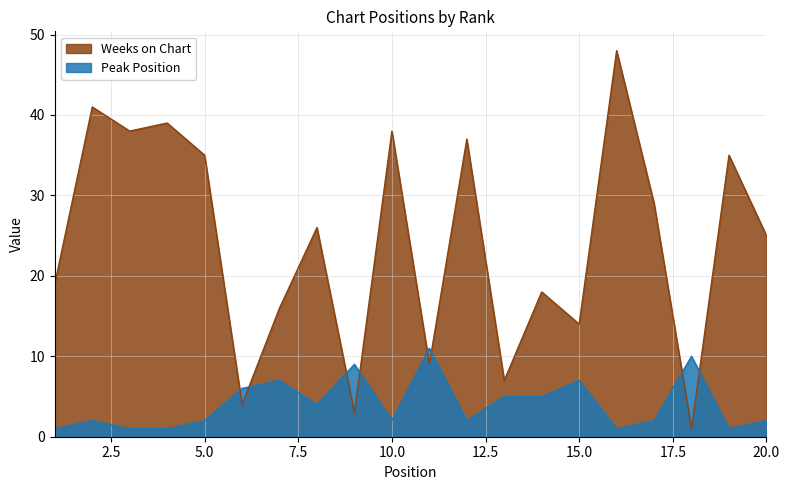

Reading right to left, extract all data points from this chart.

Weeks on Chart: 25	35	1	29	48	14	18	7	37	9	38	3	26	16	4	35	39	38	41	19
Peak Position: 2	1	10	2	1	7	5	5	2	11	2	9	4	7	6	2	1	1	2	1